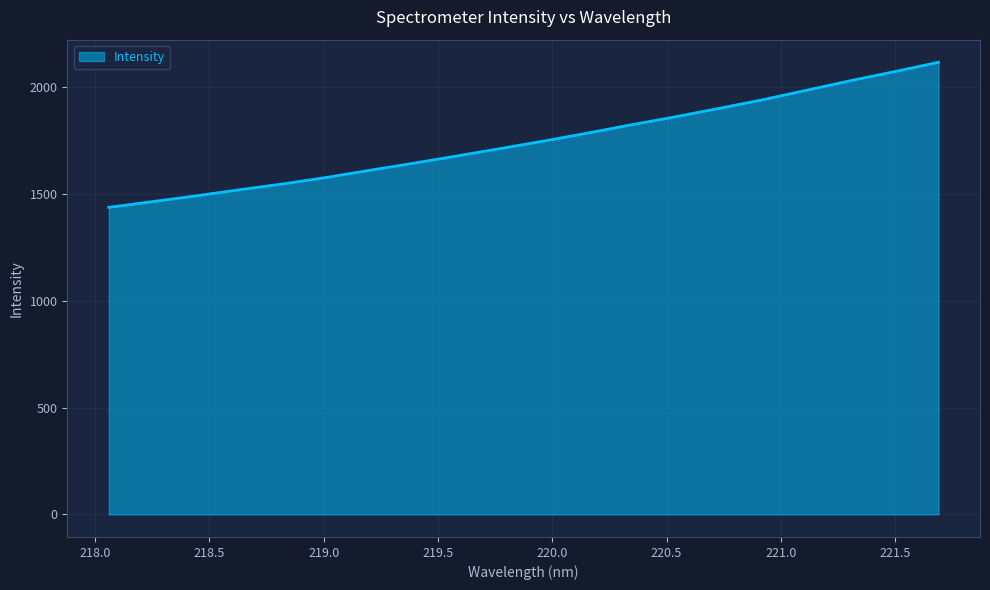

What is the smallest value displayed?

1438.0